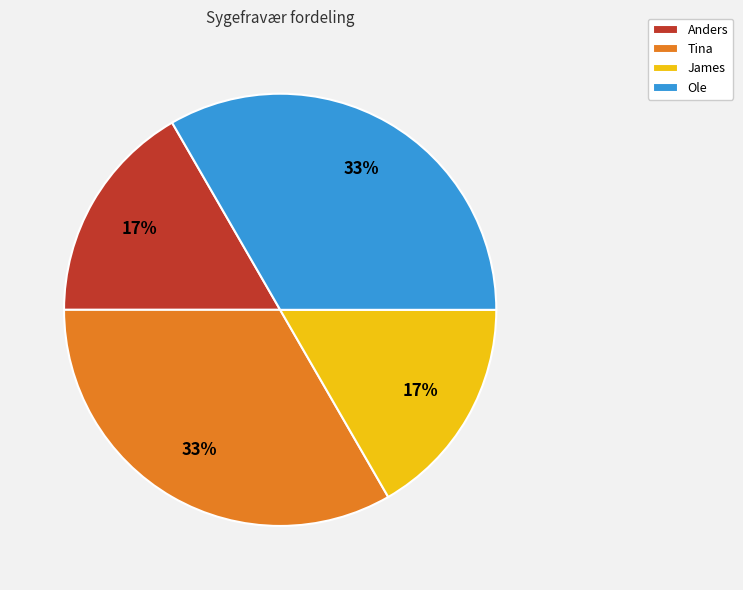

What percentage is the James slice, to the nearest percent?

17%